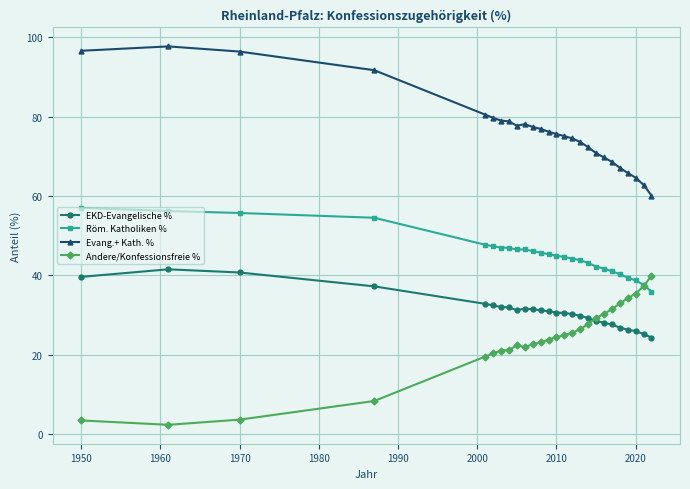

At how many categories does at least one series exceed 21?

26